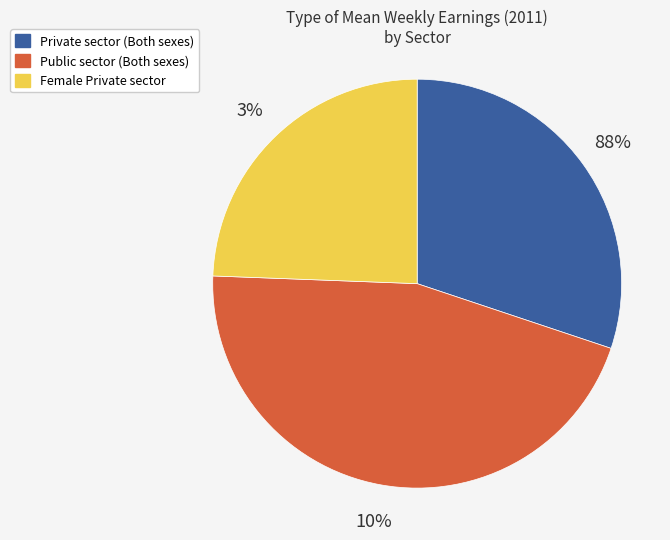

How many segments does this pie chart have?

3